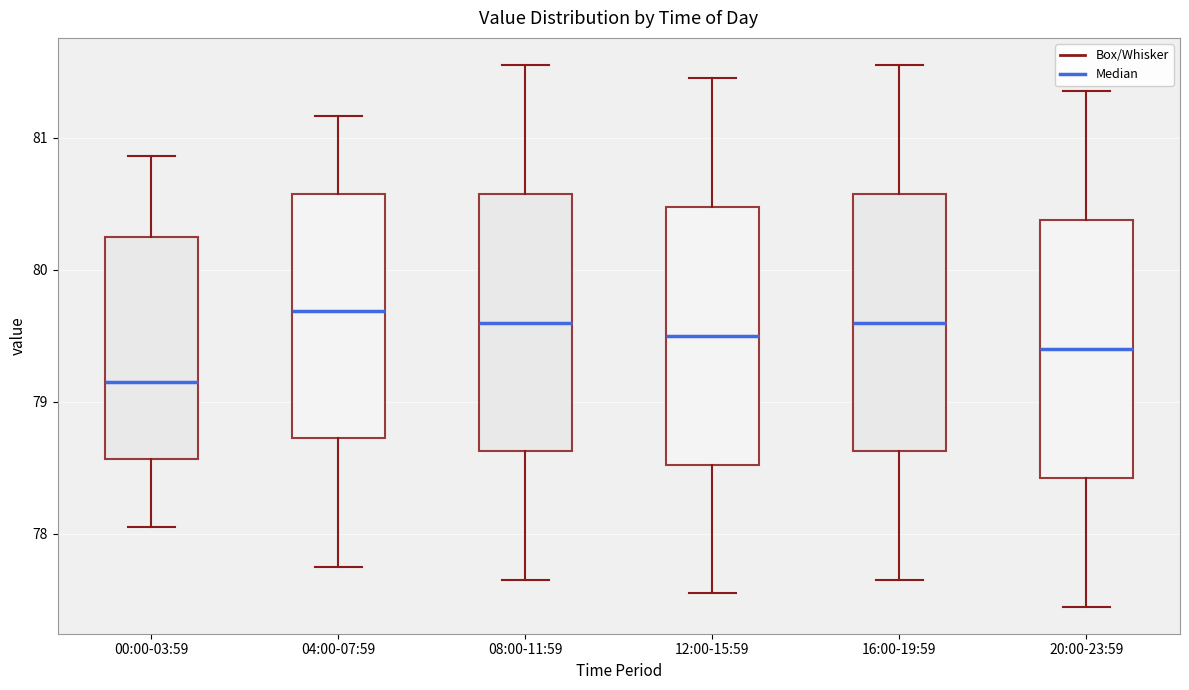

Reading left to right, transcribe this box plot: for each box, give where its median line is, the range the box spans, and where its two whiskers end, as read against the y-axis. The values are not printed on the chart, so give them approximately, as read against the axis.

00:00-03:59: median 79.2, box 78.6 to 80.3, whiskers 78.1 to 80.9
04:00-07:59: median 79.7, box 78.7 to 80.6, whiskers 77.8 to 81.2
08:00-11:59: median 79.6, box 78.6 to 80.6, whiskers 77.7 to 81.6
12:00-15:59: median 79.5, box 78.5 to 80.5, whiskers 77.6 to 81.5
16:00-19:59: median 79.6, box 78.6 to 80.6, whiskers 77.7 to 81.6
20:00-23:59: median 79.4, box 78.4 to 80.4, whiskers 77.5 to 81.4